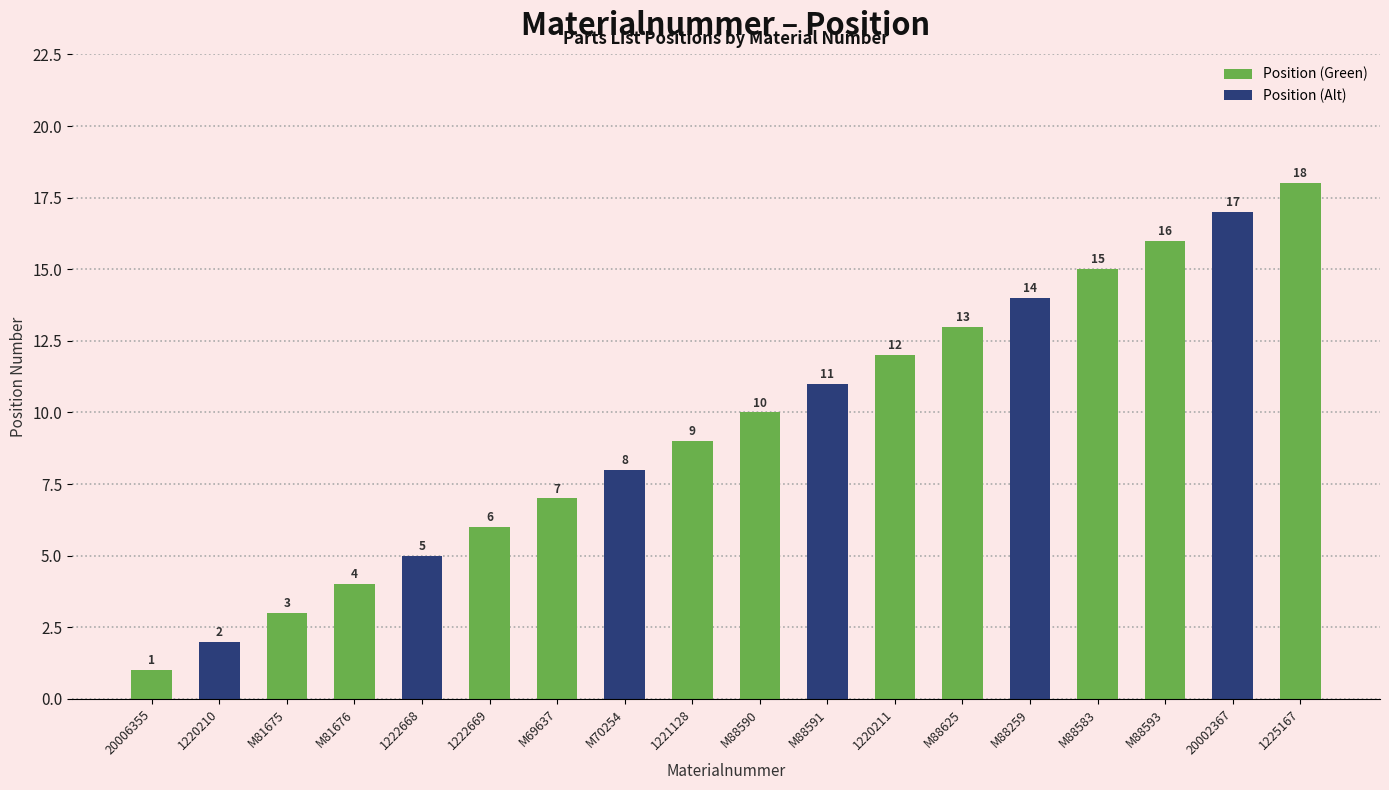

At which category does the chart reach its peak across all series?

1225167